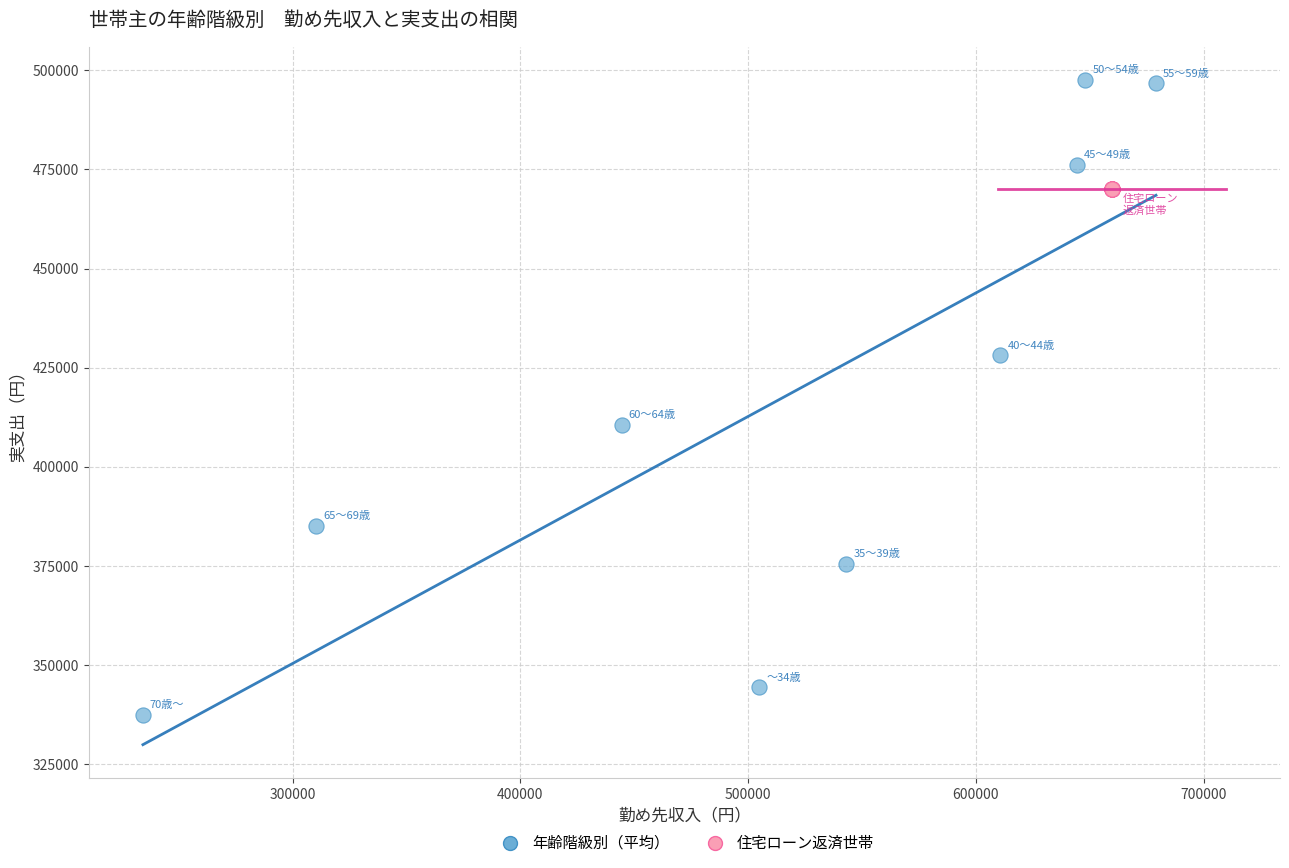

Which series contains the highest Y value?

年齢階級別（平均）